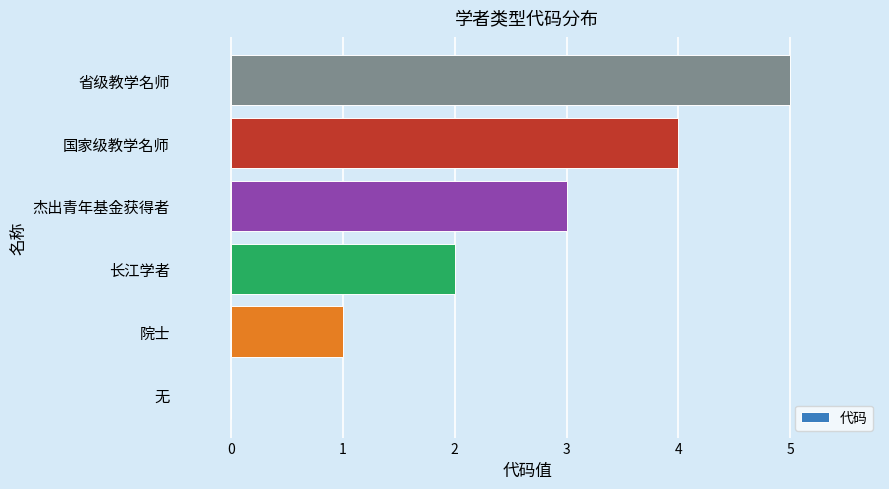

What is the greatest value displayed?

5